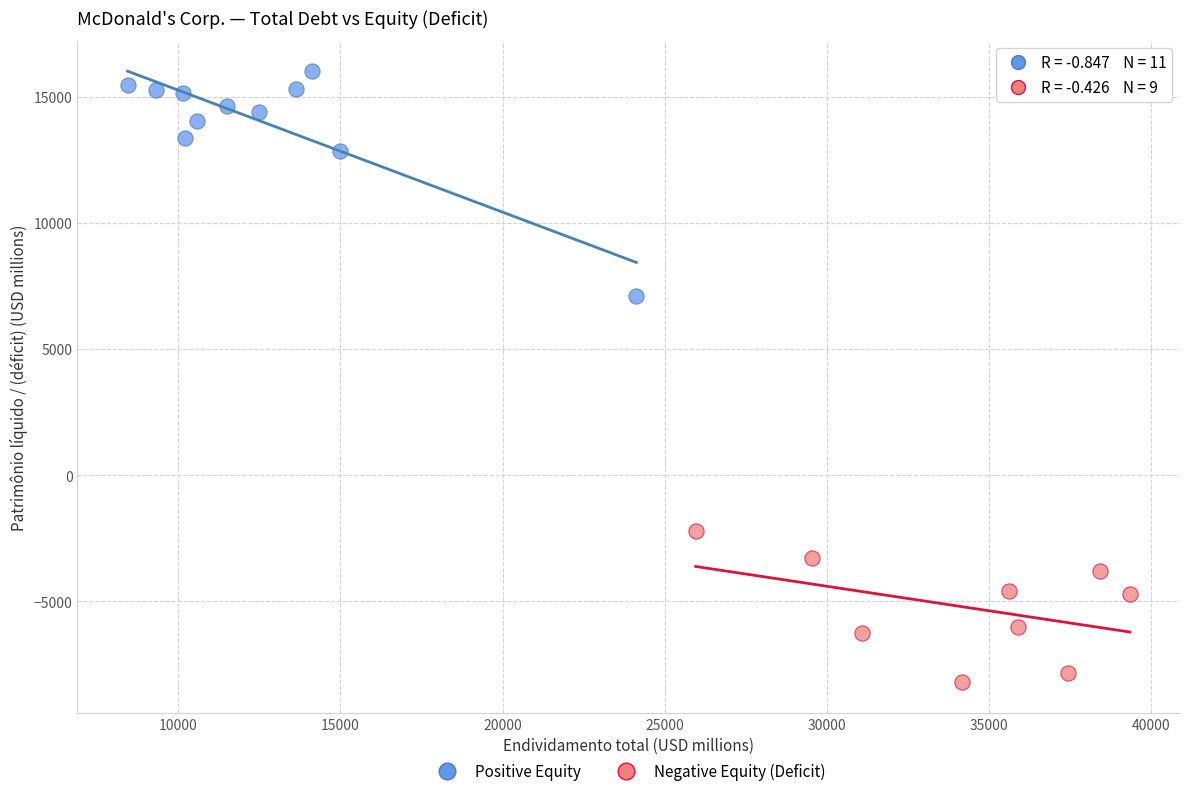

Which series contains the highest Y value?

Positive Equity